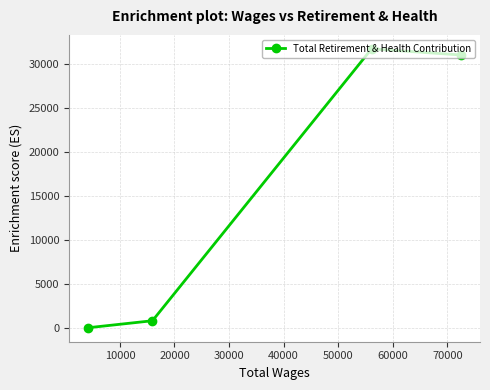

How many positive values are there?

3